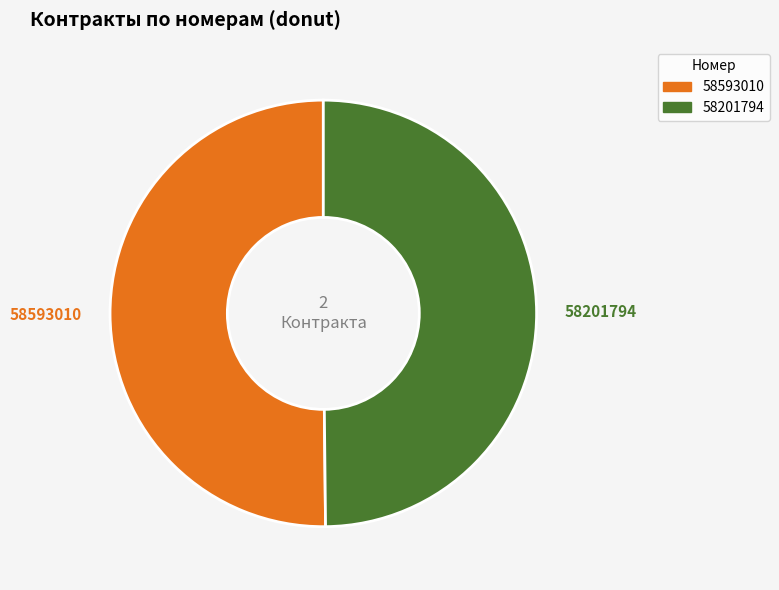

To the nearest percent, what portion does 58201794 represent?

50%